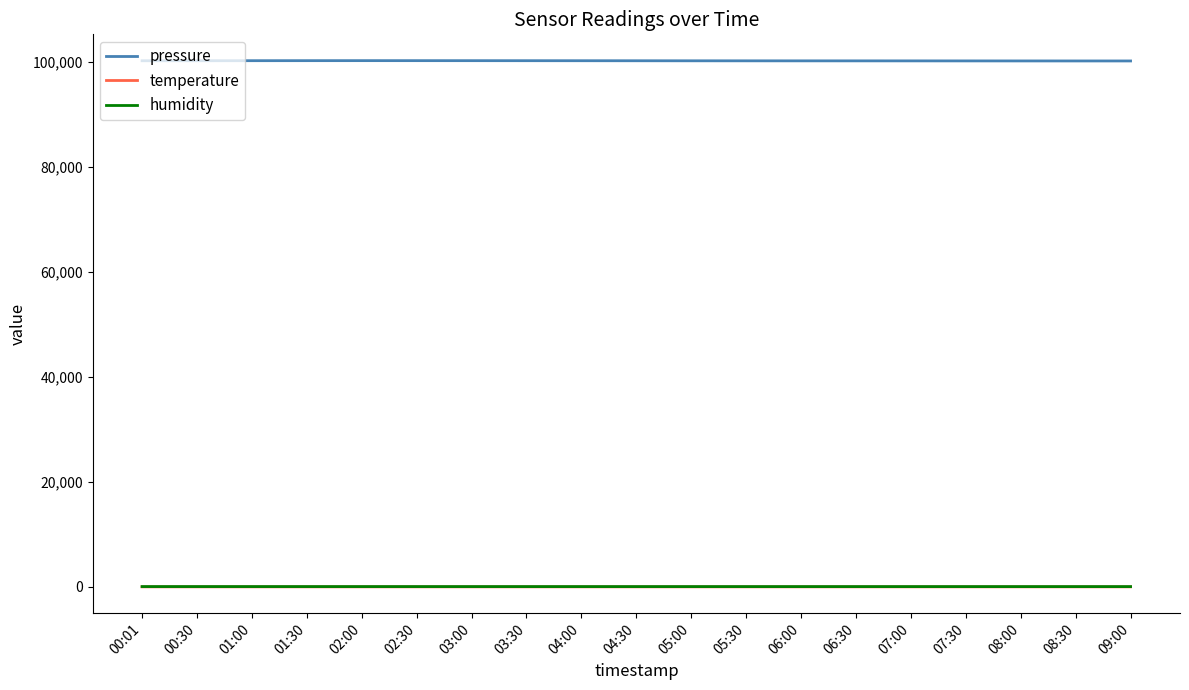

What is the maximum value shown in the chart?

100170.2